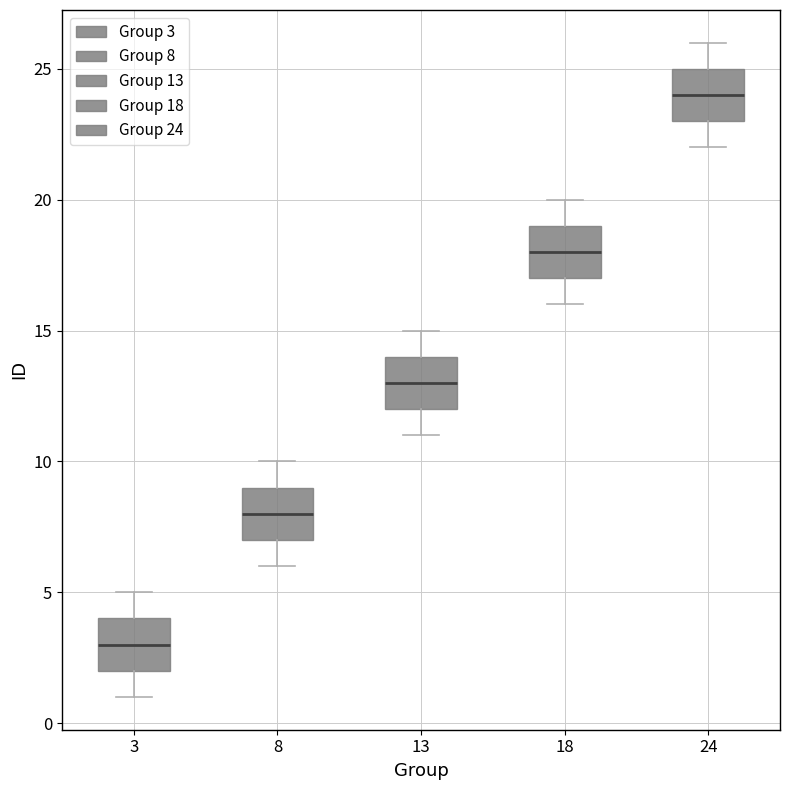

Which box has the lowest median line?

3